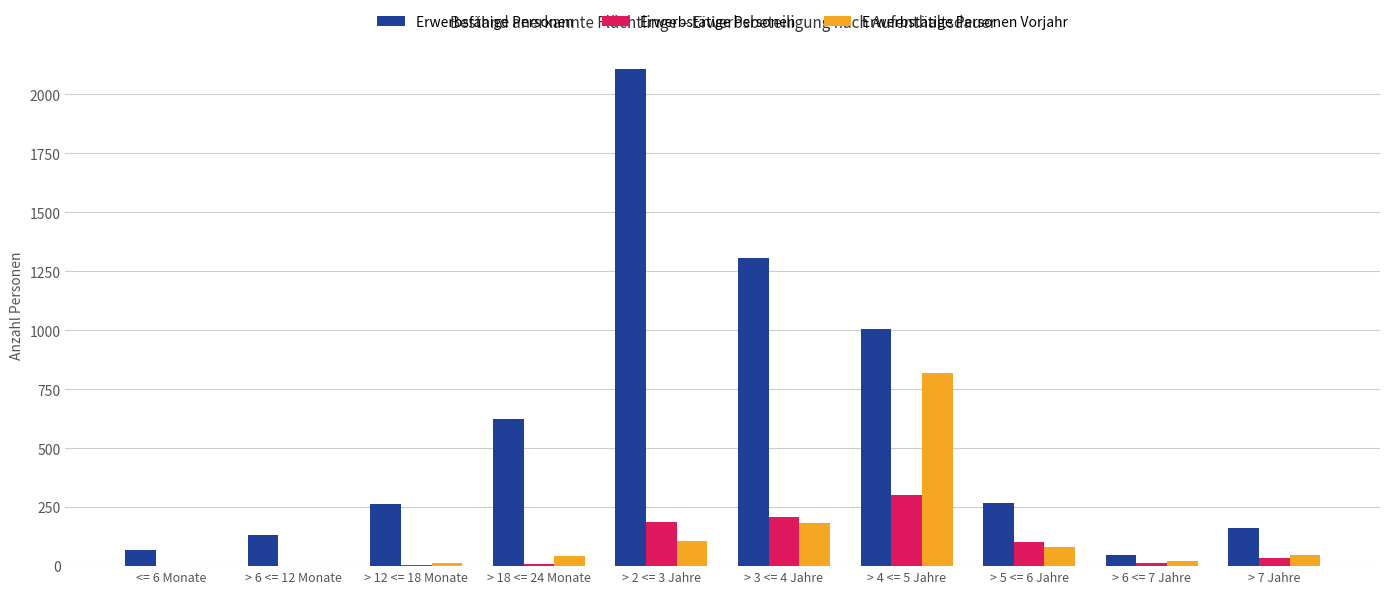

What is the sum of all Erwerbsfähige Personen values?

5986